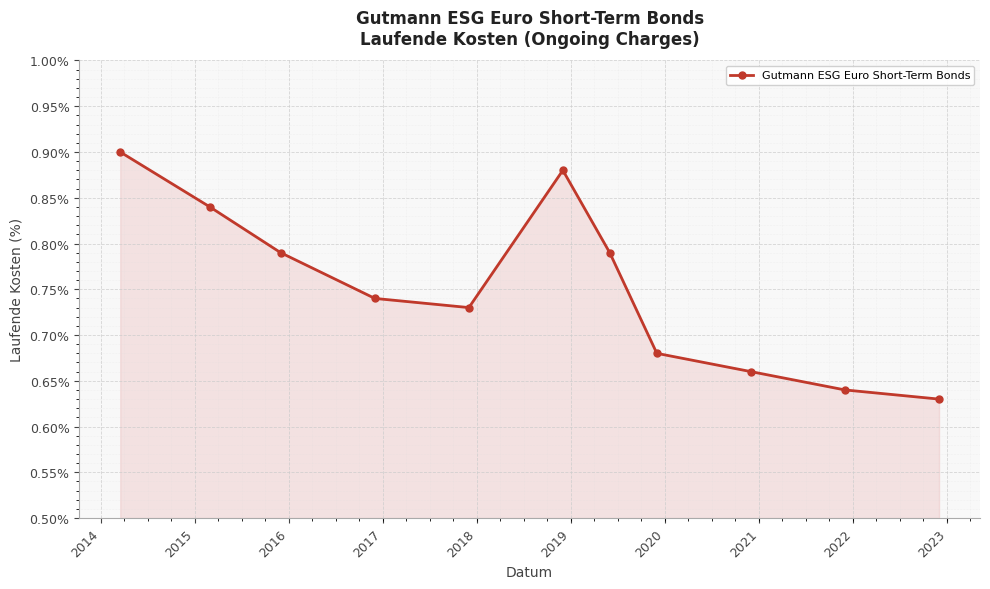

Does the chart have visible grid lines?

Yes